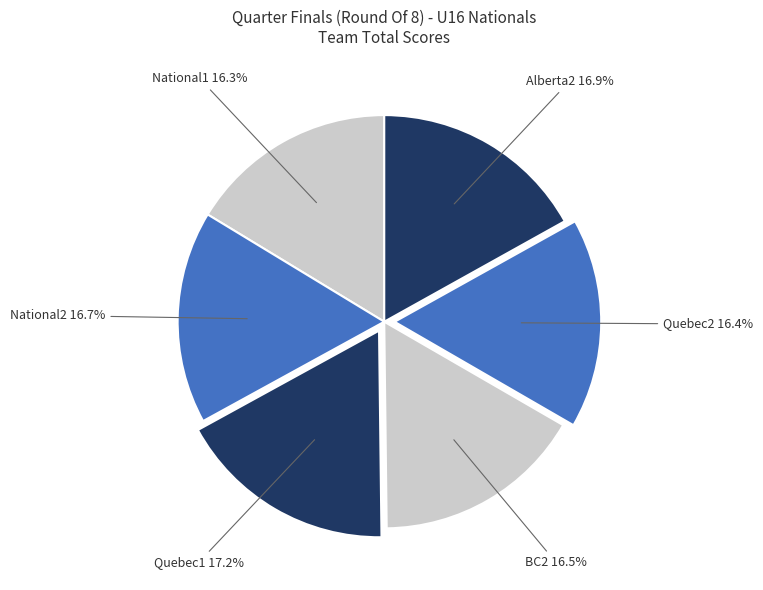

How many segments does this pie chart have?

6